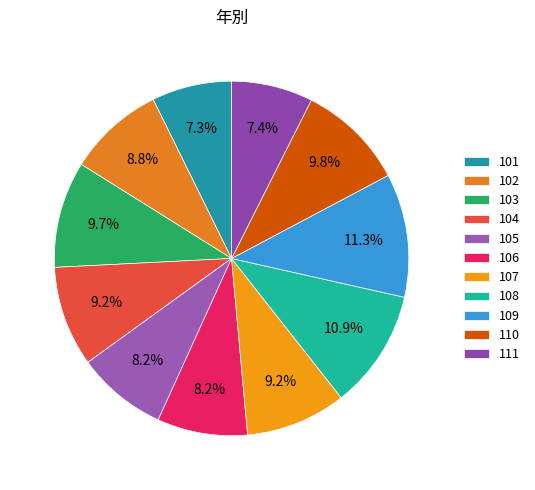

Which slice is the largest?

109